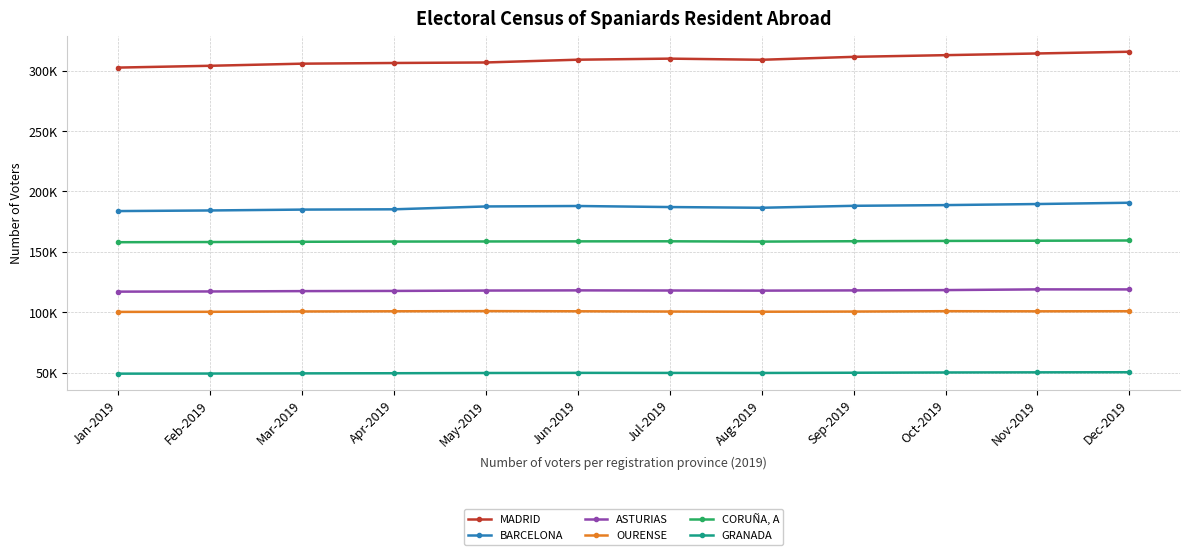

Reading left to right, list all the values displayed in this chart.

MADRID: 302555	304054	305797	306369	306795	309086	309973	309028	311451	312848	314247	315685
BARCELONA: 183770	184275	184994	185236	187598	187976	187102	186509	188130	188717	189605	190673
ASTURIAS: 117077	117226	117504	117663	117972	118124	118012	117910	118103	118360	118945	118916
OURENSE: 100304	100388	100661	100811	100955	100818	100609	100451	100588	100886	100785	100865
CORUÑA, A: 157993	158144	158347	158527	158613	158706	158749	158499	158811	159056	159219	159420
GRANADA: 49182	49267	49416	49528	49718	49830	49789	49744	49936	50153	50270	50352